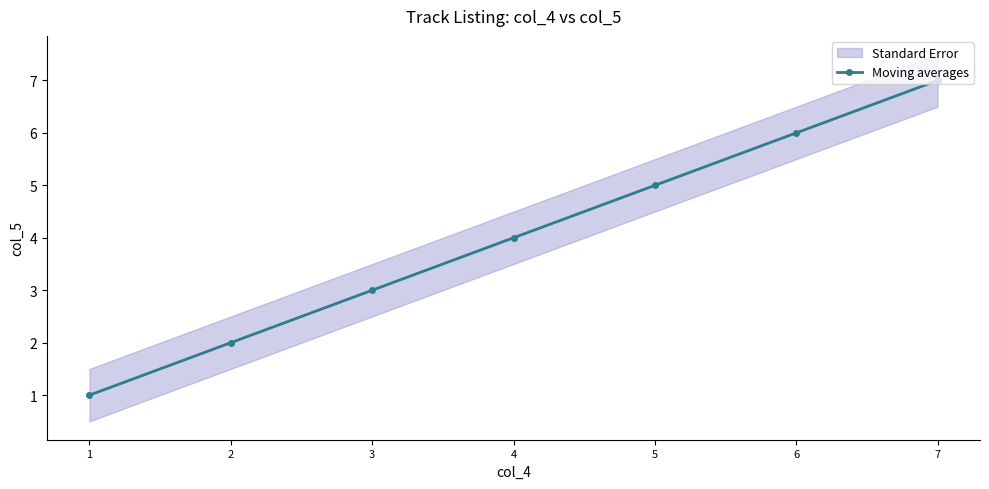

What is the sum of the values at 5 and 2?

7